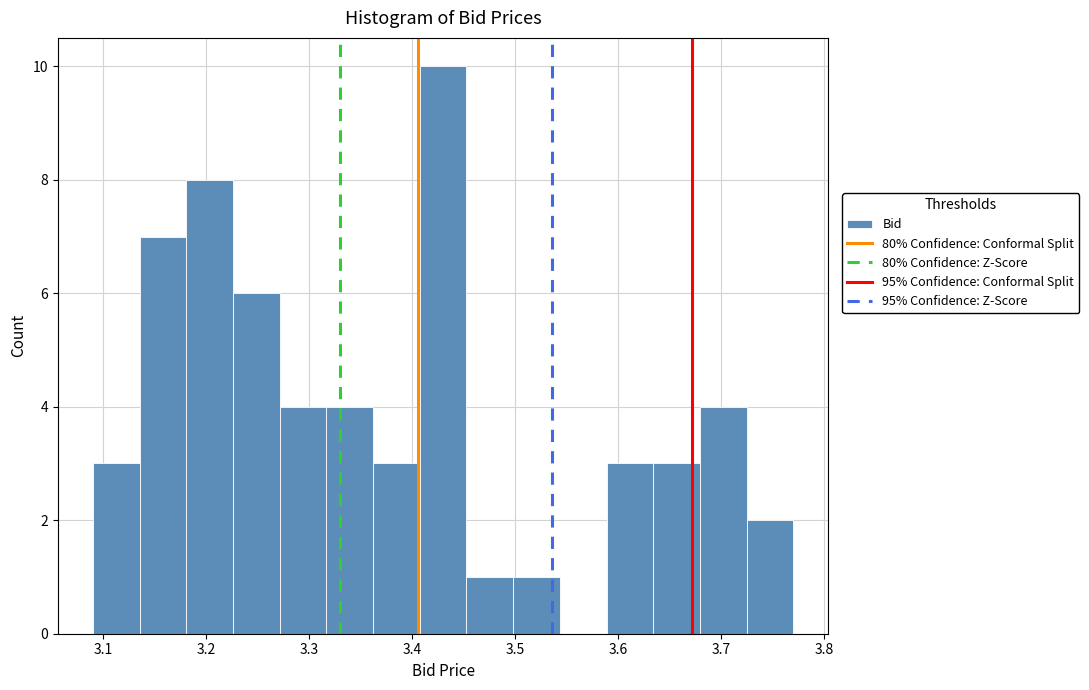

Reading left to right, transcribe this chart: for each bar, give the range it covers on the x-axis and its height. Neither the bar edges nor the heights are printed on the chart, so give them approximately, as read against the axes.

3.09 to 3.14: 3
3.14 to 3.18: 7
3.18 to 3.23: 8
3.23 to 3.27: 6
3.27 to 3.32: 4
3.32 to 3.36: 4
3.36 to 3.41: 3
3.41 to 3.45: 10
3.45 to 3.50: 1
3.50 to 3.54: 1
3.54 to 3.59: 0
3.59 to 3.63: 3
3.63 to 3.68: 3
3.68 to 3.72: 4
3.72 to 3.77: 2